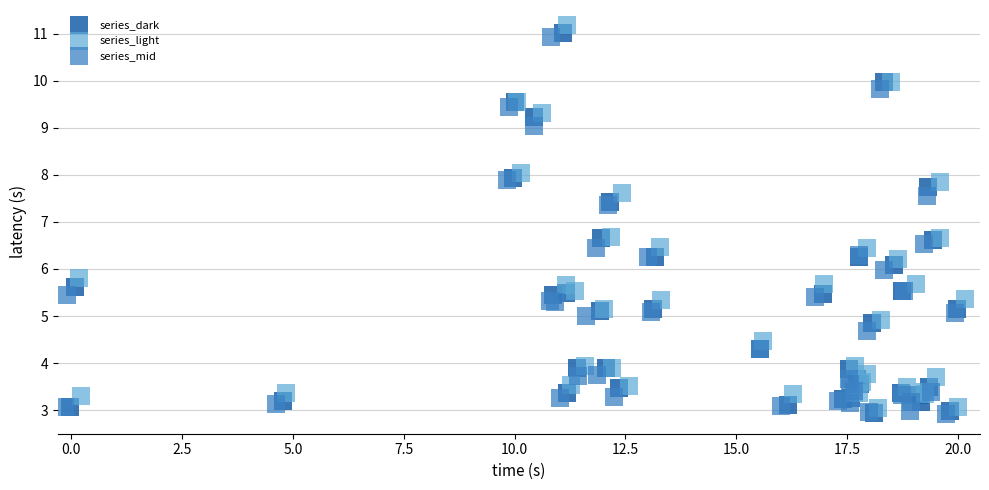

What are all the series names shown in the legend?

series_dark, series_light, series_mid